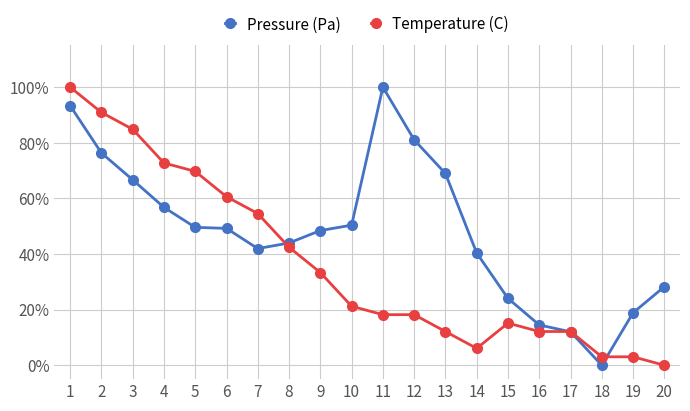

What are all the series names shown in the legend?

Pressure (Pa), Temperature (C)